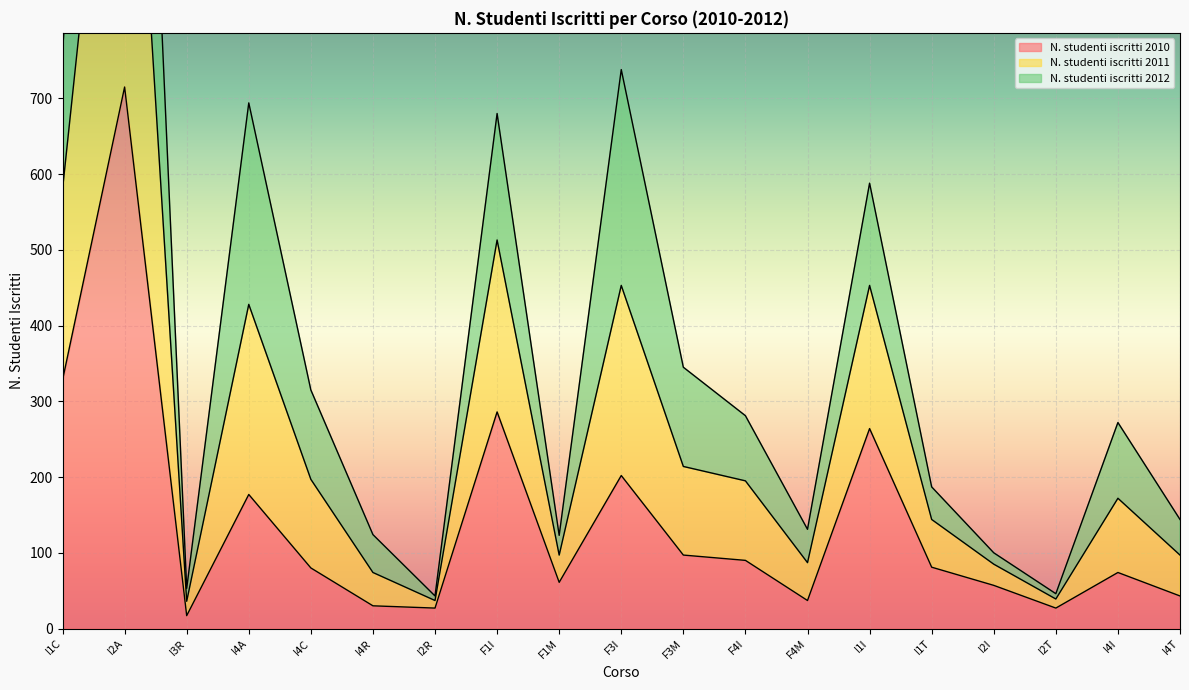

At how many categories does at least one series exceed 527?

6